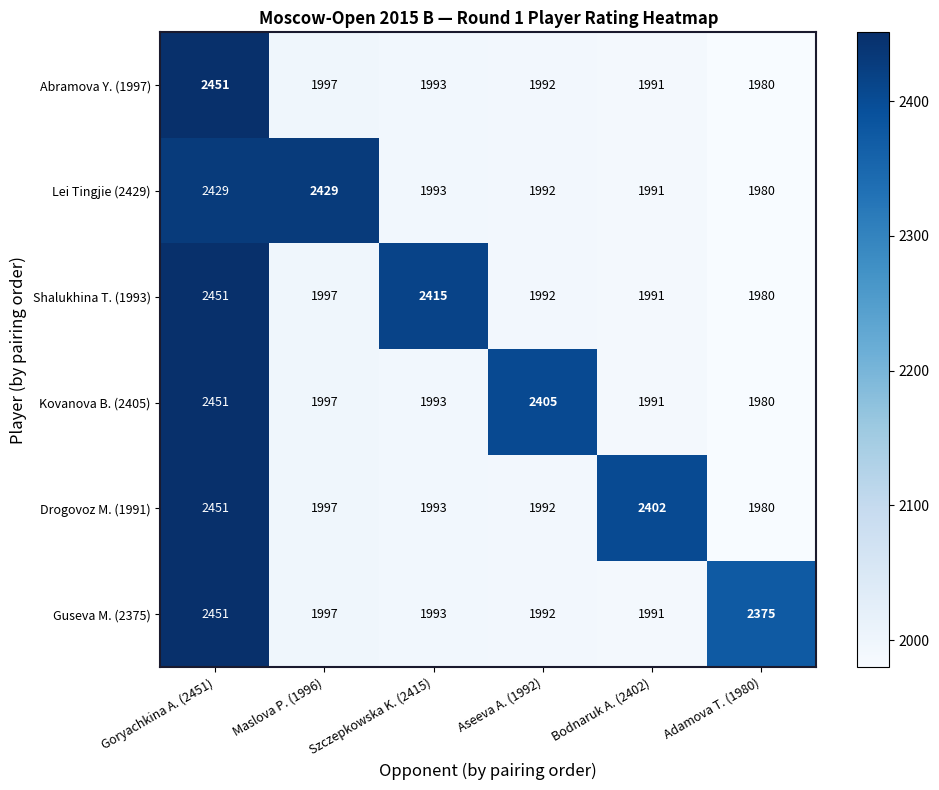

What is the difference between the Abramova Y. (1997) values at Maslova P. (1996) and Szczepkowska K. (2415)?

4